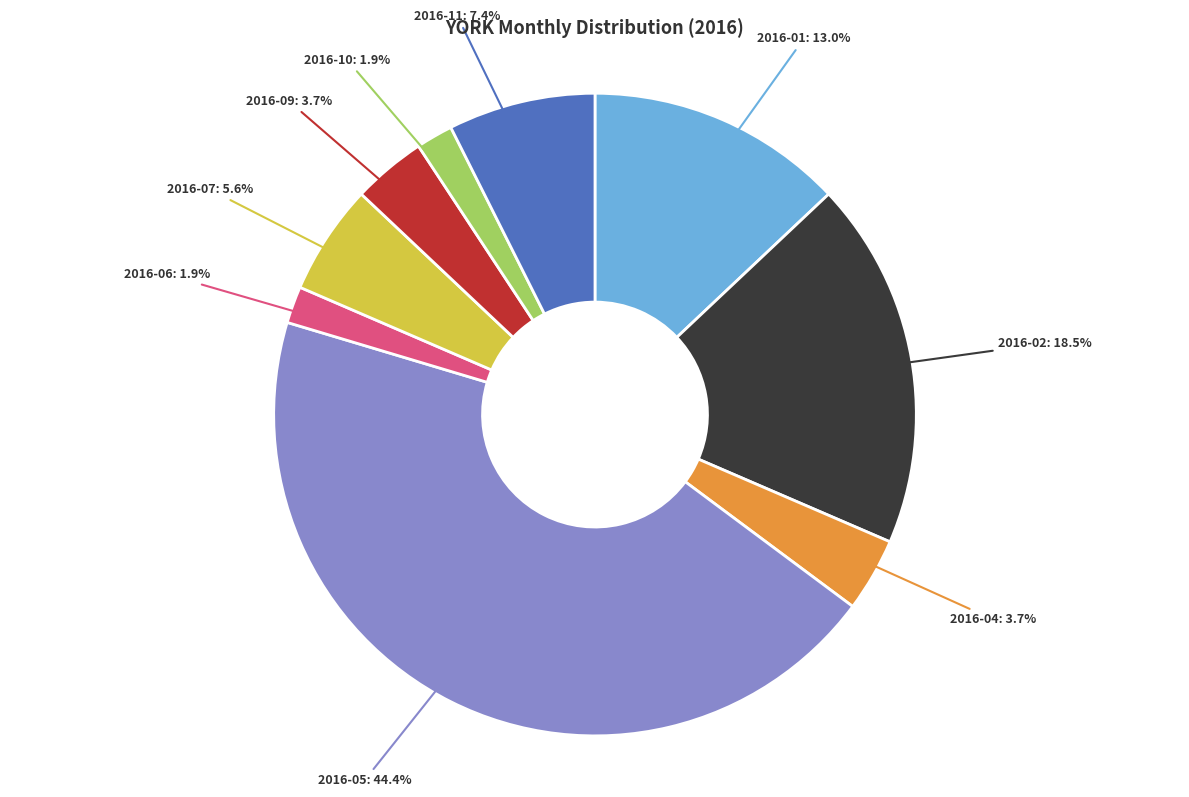

Is there any slice that represents more than half of the pie?

No